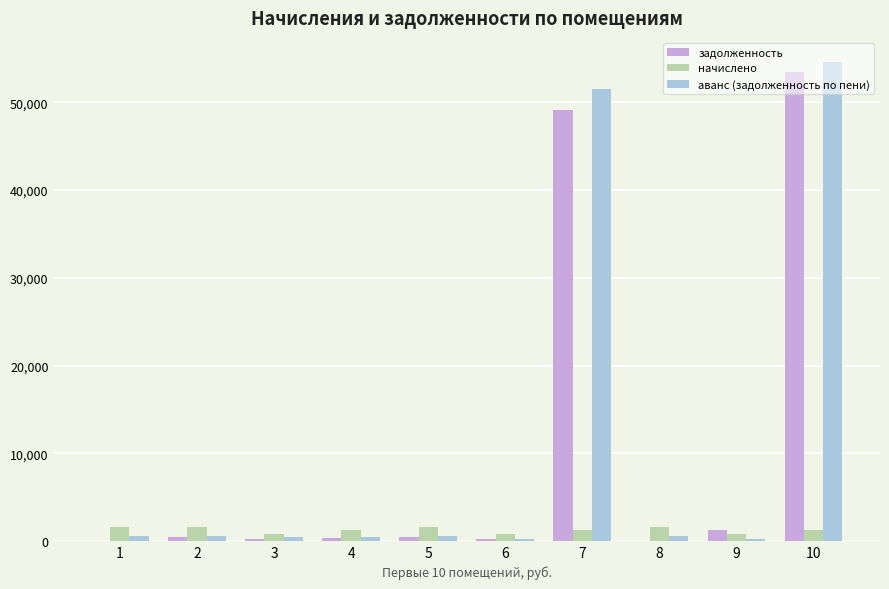

What is the maximum value for начислено?

1640.5